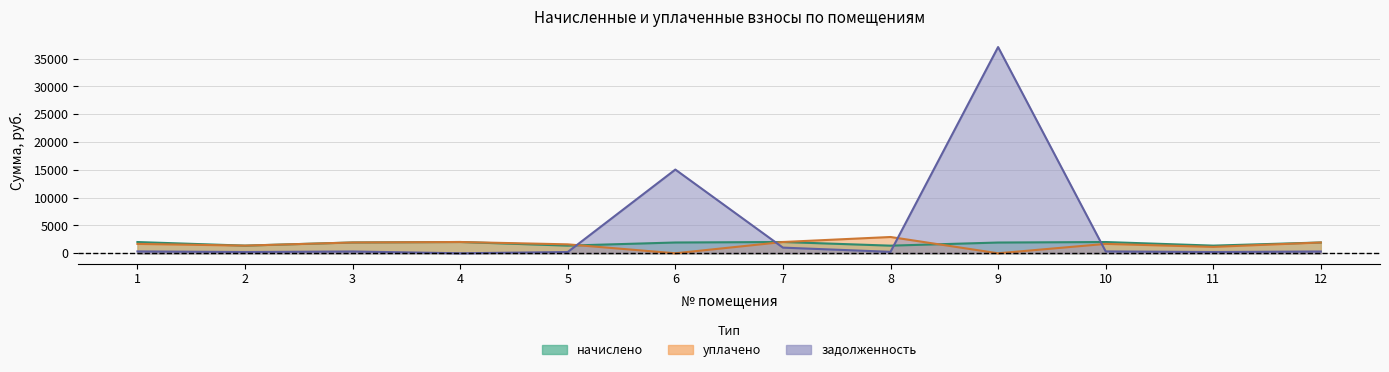

Count the number of categories in the chart.

12